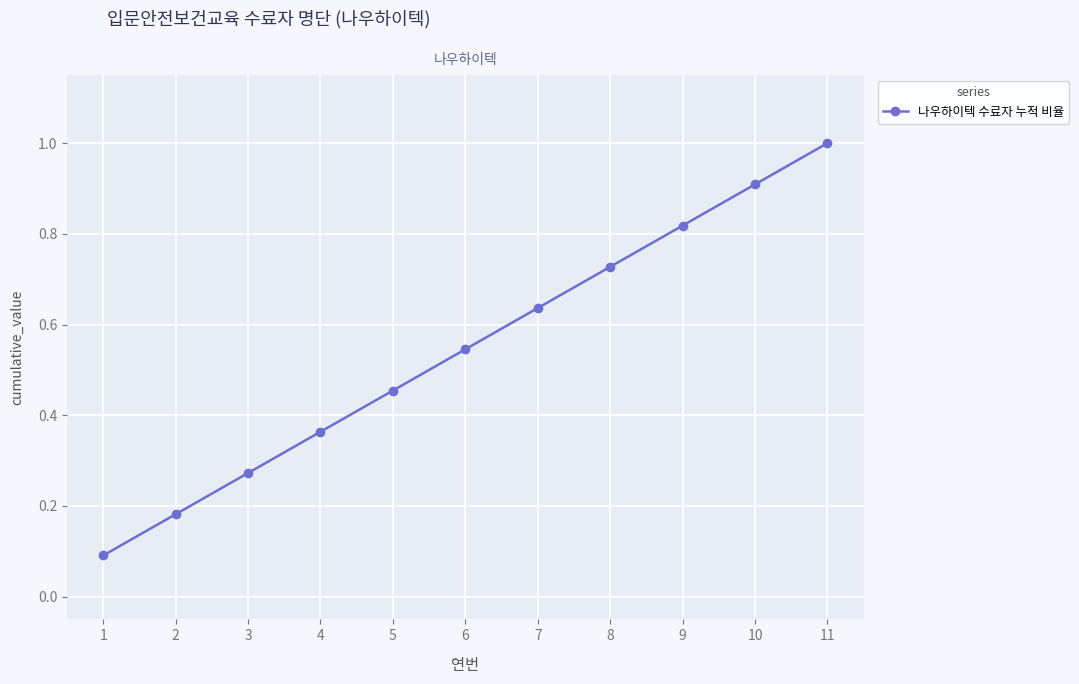

True or false: the data has more than 0 interior local peaks.

False